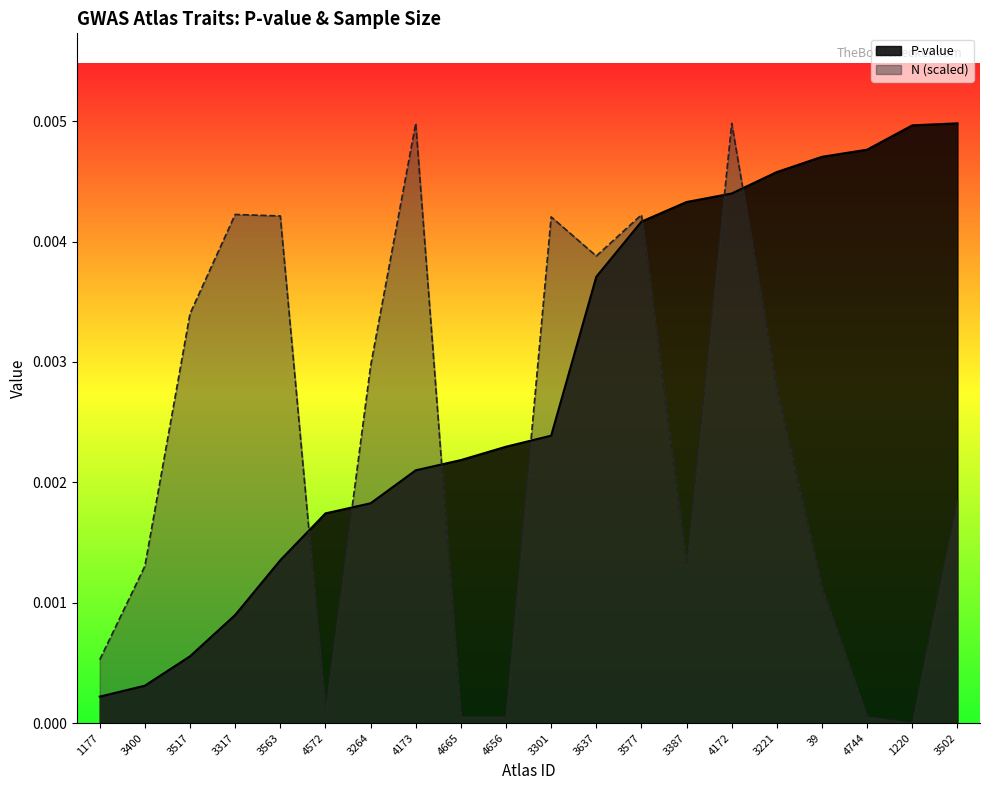

How many values in the N (scaled) series exceed 0?

19